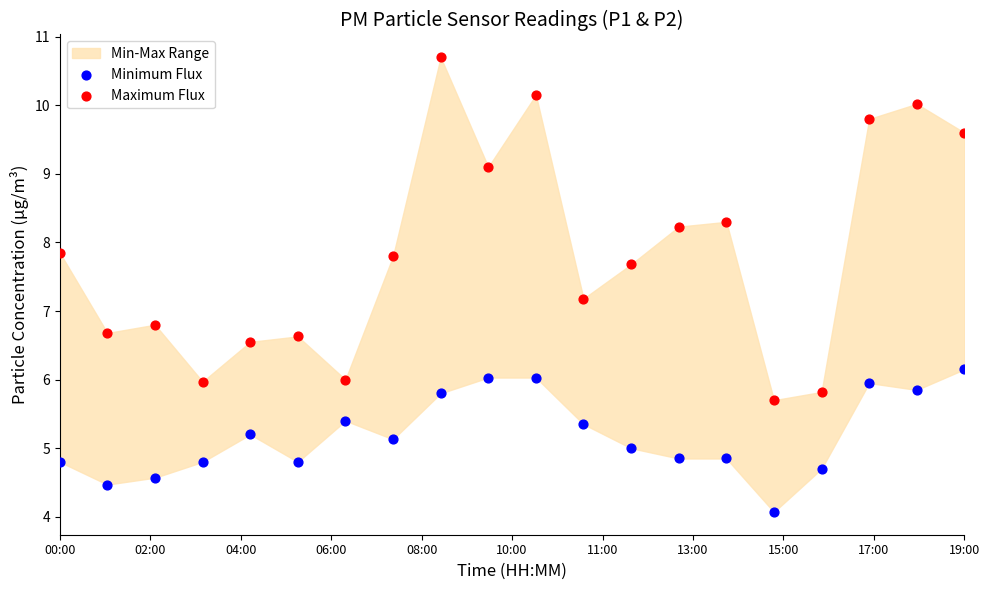

Which series has the widest spread of Y values?

Maximum Flux